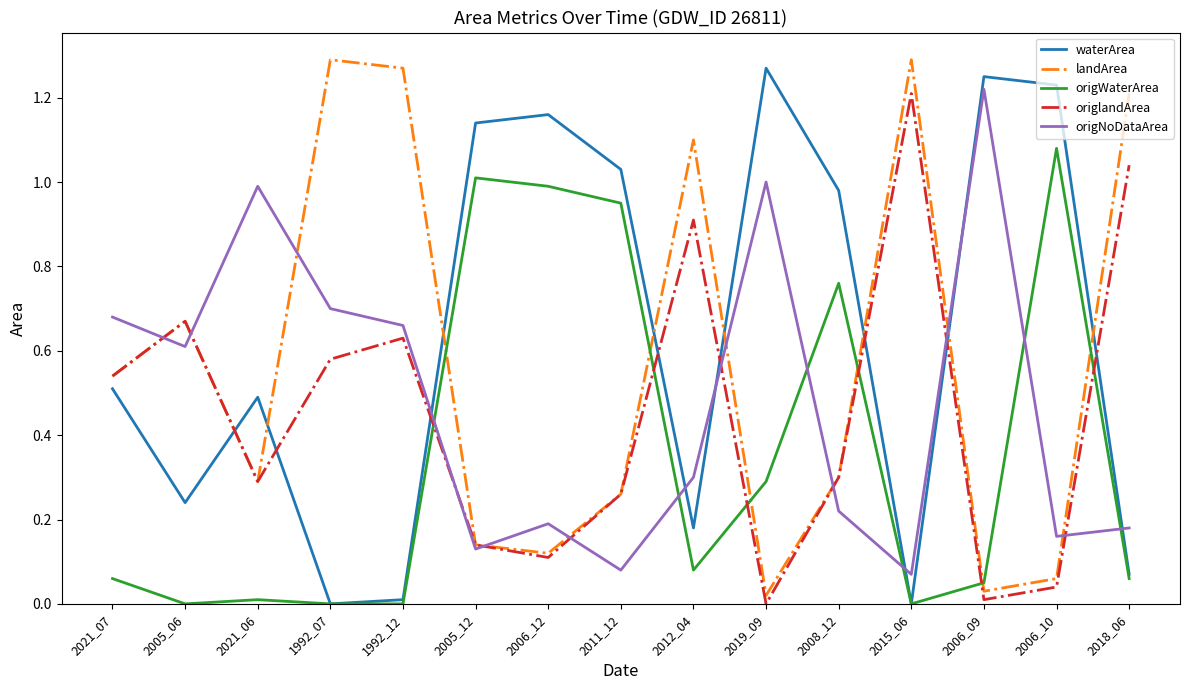

True or false: origWaterArea has a value of 0.1 at 2012_04.

True